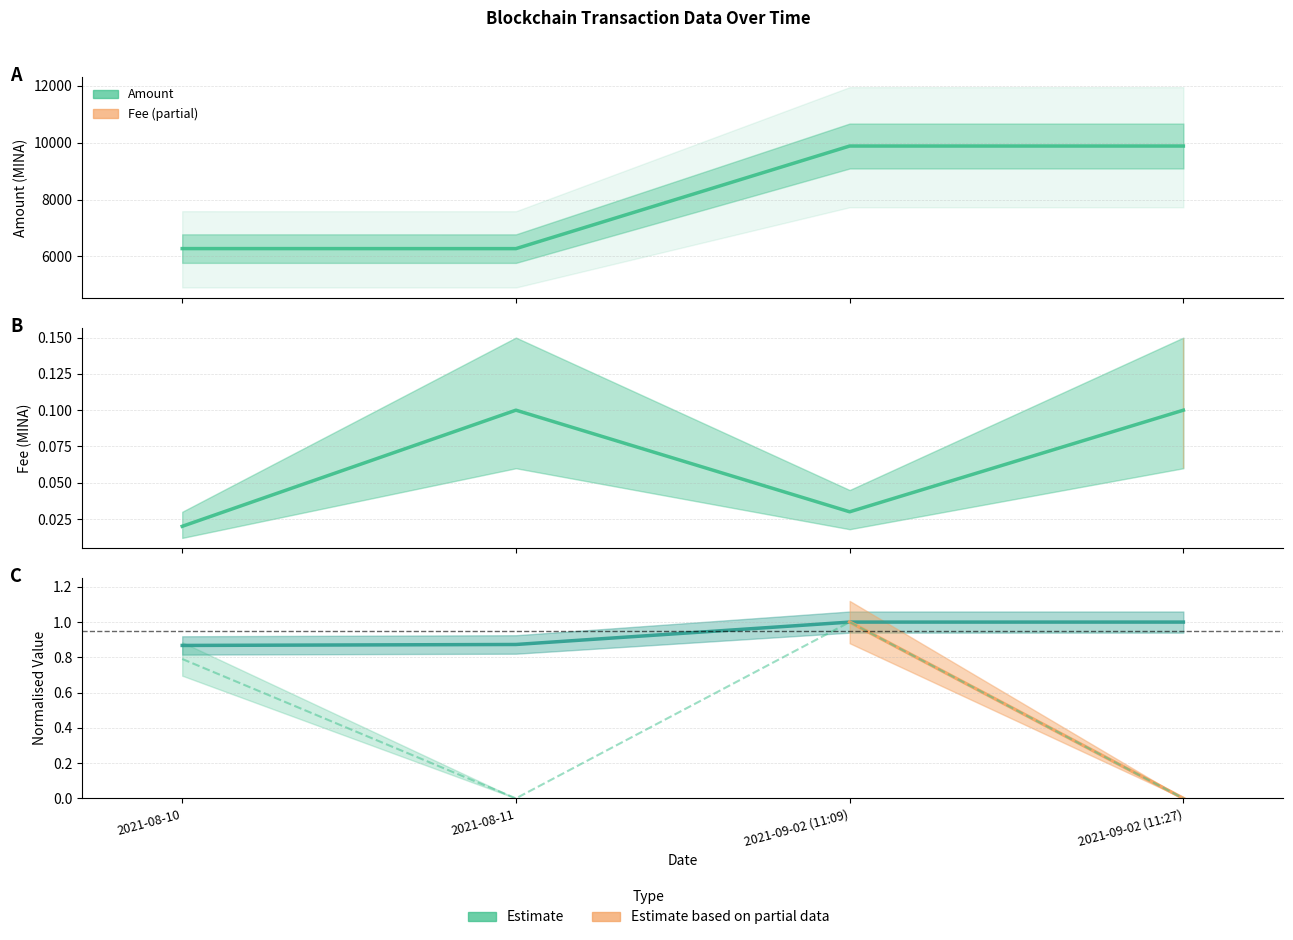

How many series are shown in this chart?

3